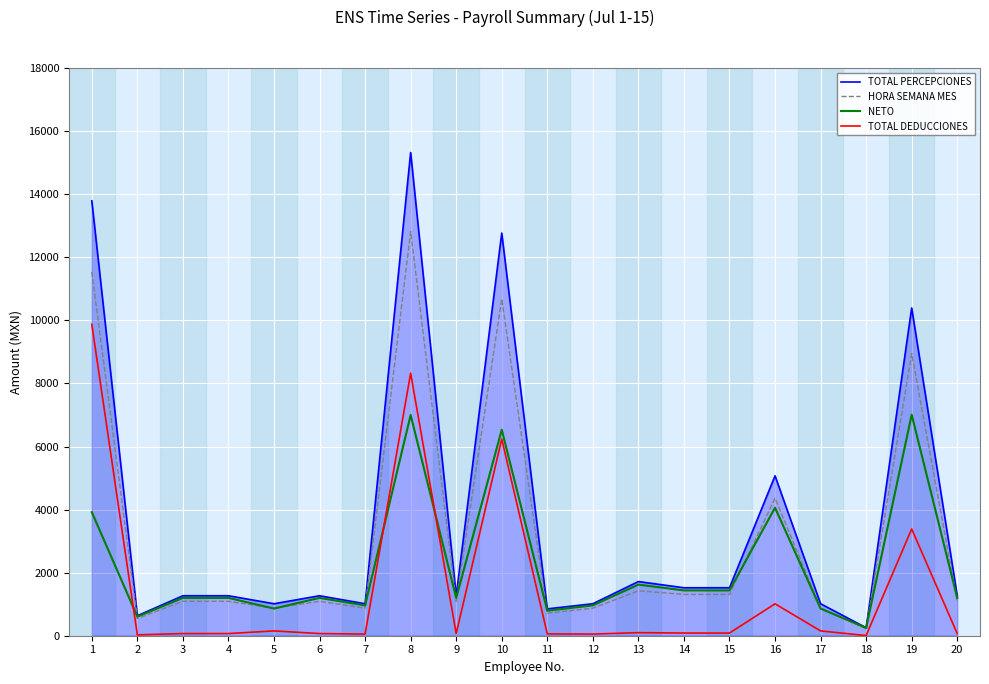

What is the difference between the maximum and second lowest values in the NETO series?

6404.4